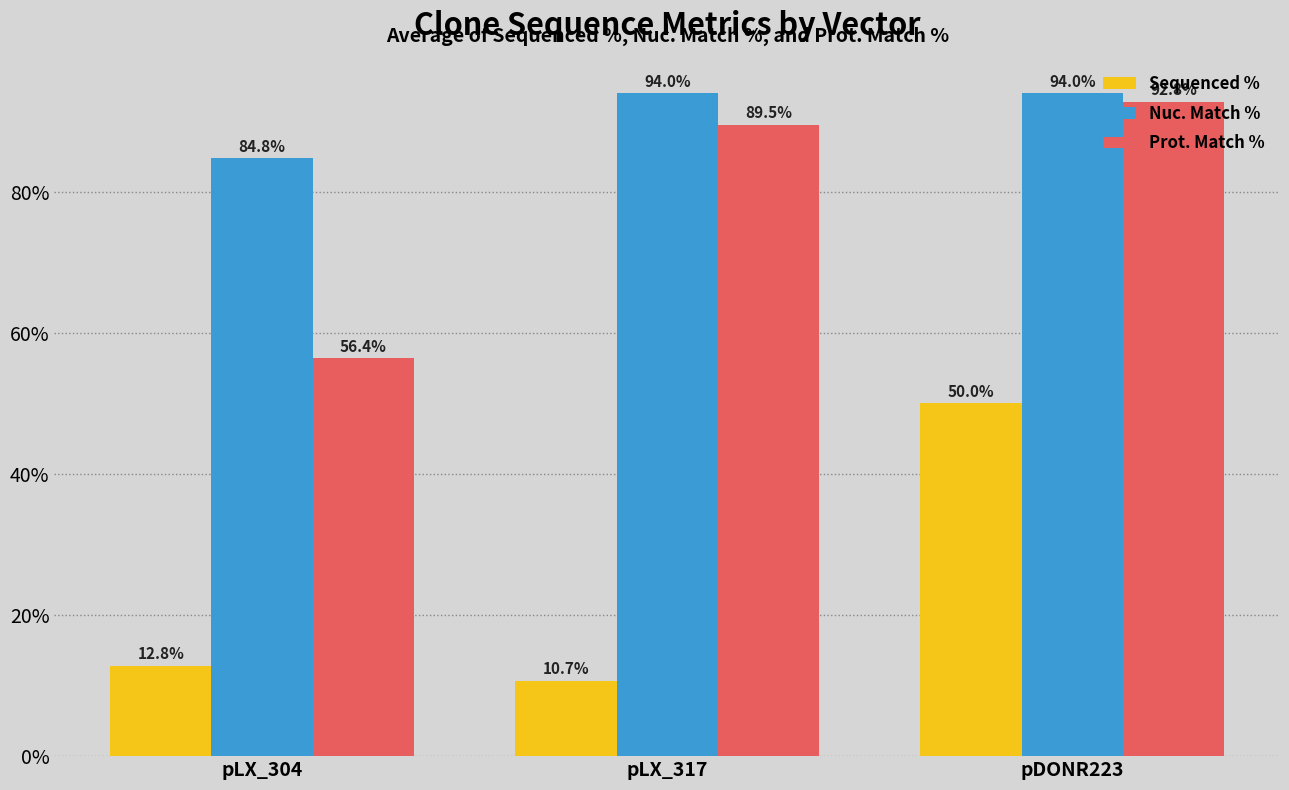

The value of Prot. Match % at pDONR223 is 92.8. True or false?

True